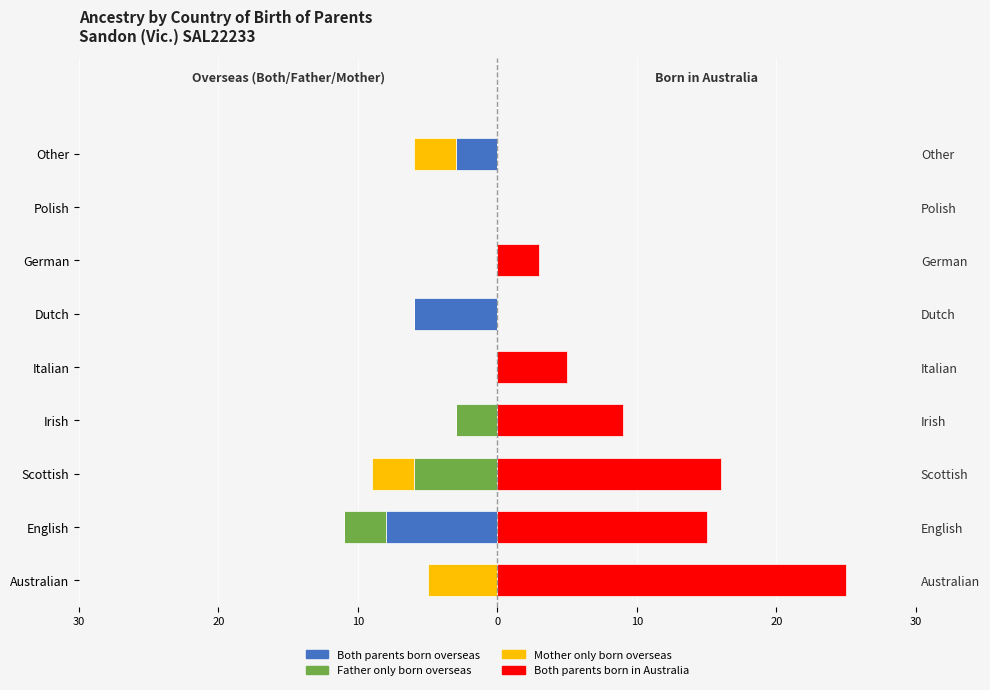

Which series has the largest total across all categories?

Both parents born in Australia